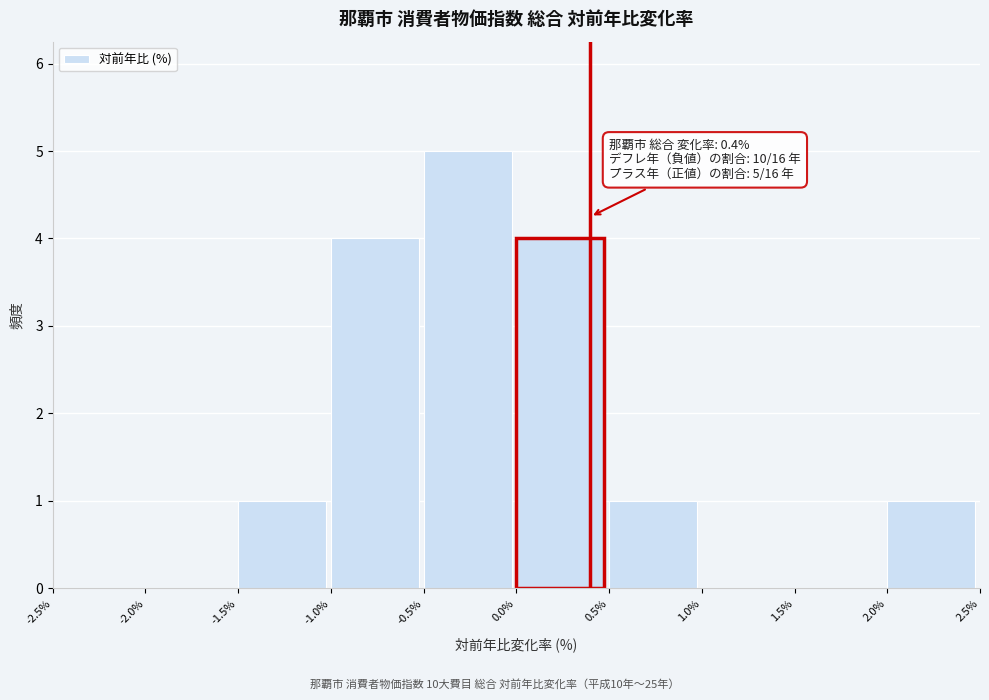

Over which range of the x-axis is the bar tallest?

-0.5% to 0.0%